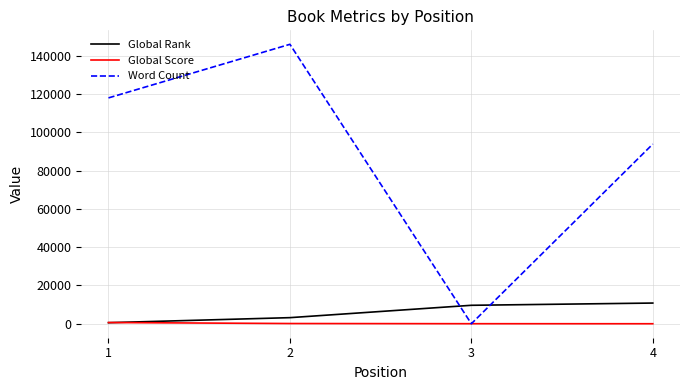

What is the average value of the Global Score series?

196